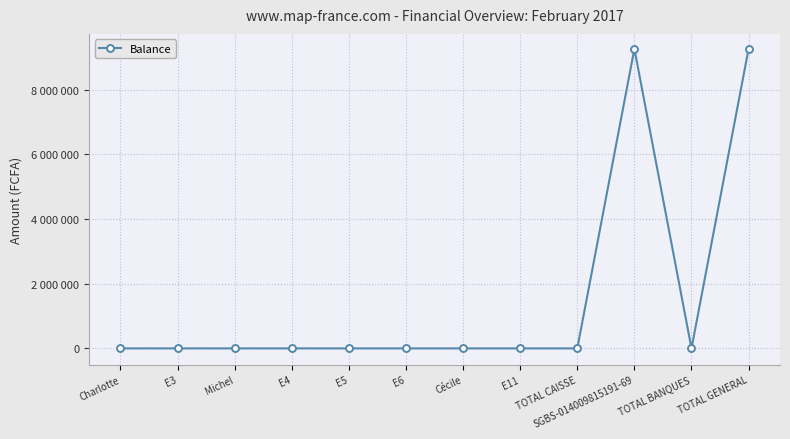

What position from the right is E3?

11